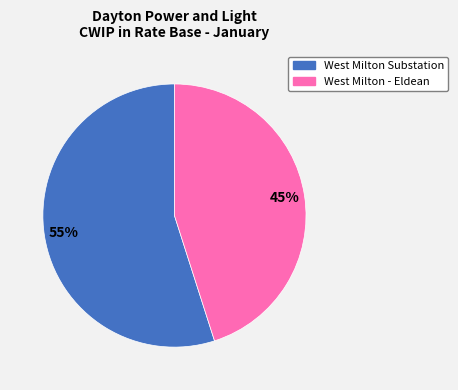

To the nearest percent, what is the combined percentage of West Milton - Eldean and West Milton Substation?

100%